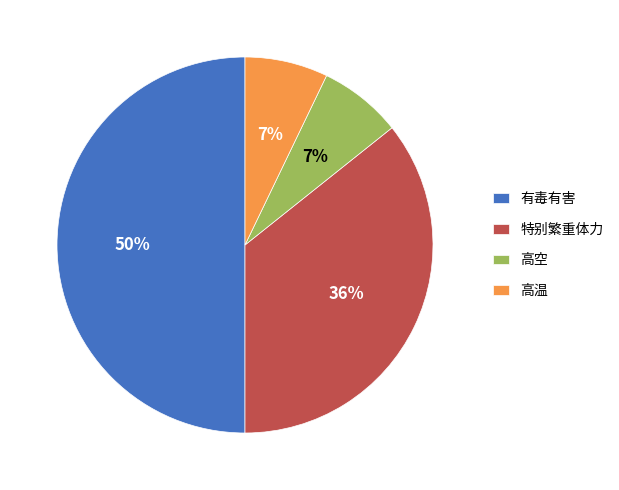

Which category has the biggest portion of the pie?

有毒有害